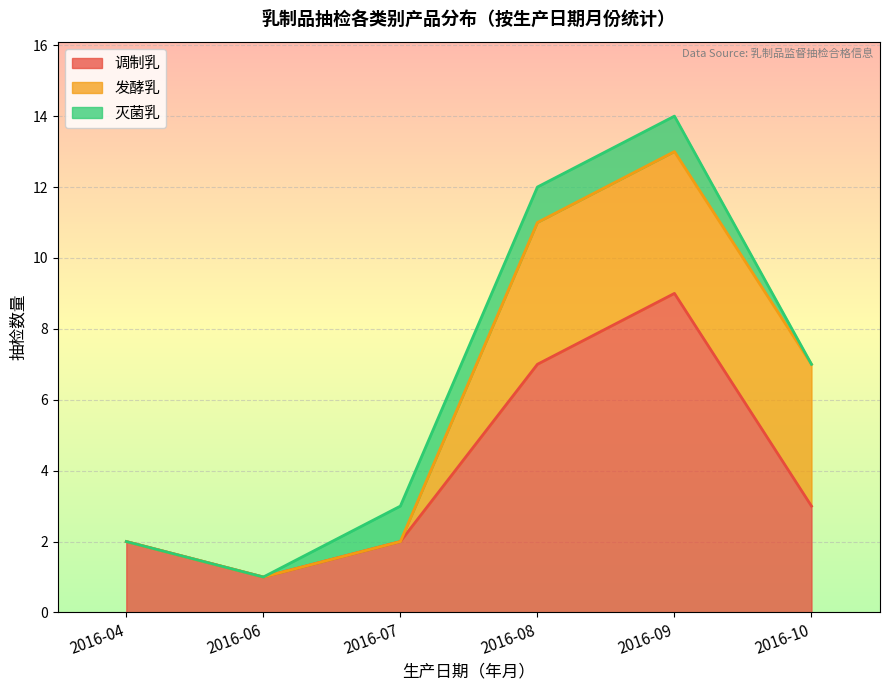

How many lines are shown in the chart?

3